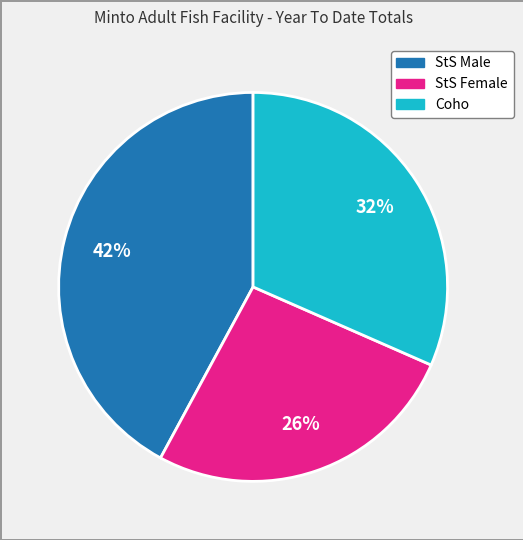

Rank the categories by value from lowest to highest.

StS Female, Coho, StS Male